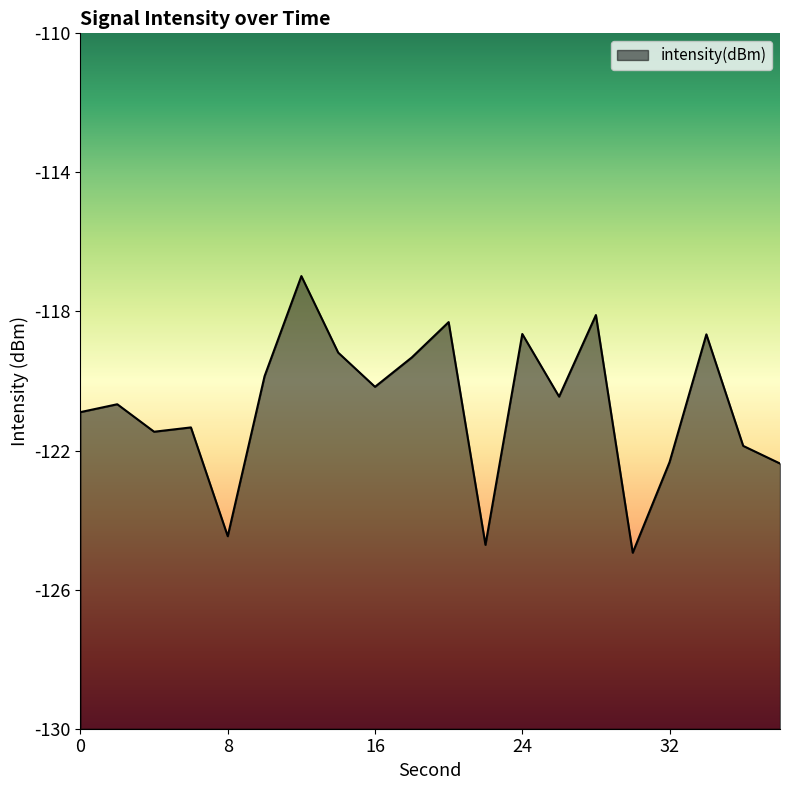

What is the value of the 13th point from the left?

-118.6